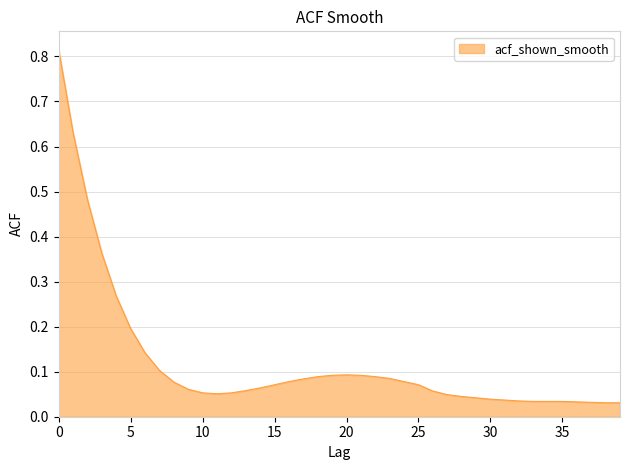

What is the sum of all values?

4.9